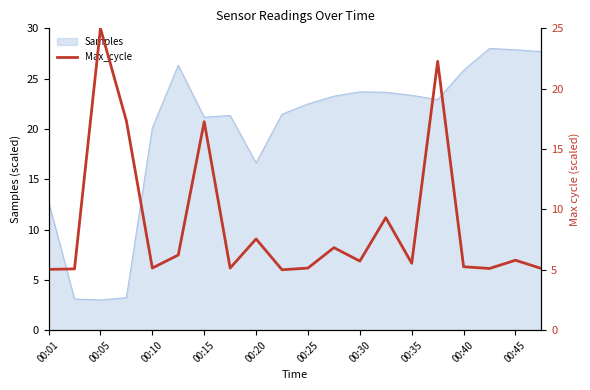

Reading left to right, what are all the values shown in this chart?

5.0	5.1	25.0	17.3	5.1	6.2	17.3	5.1	7.6	5.0	5.1	6.8	5.7	9.3	5.5	22.3	5.3	5.1	5.8	5.1